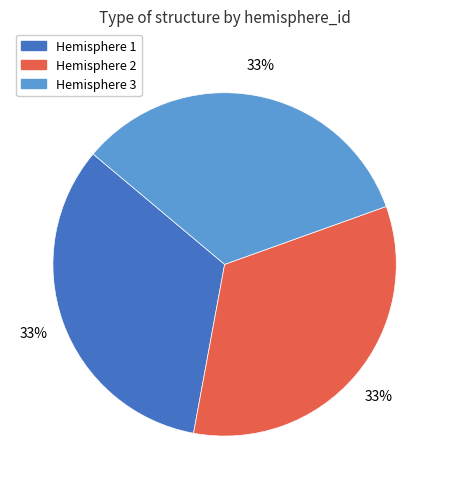

To the nearest percent, what portion does Hemisphere 3 represent?

33%